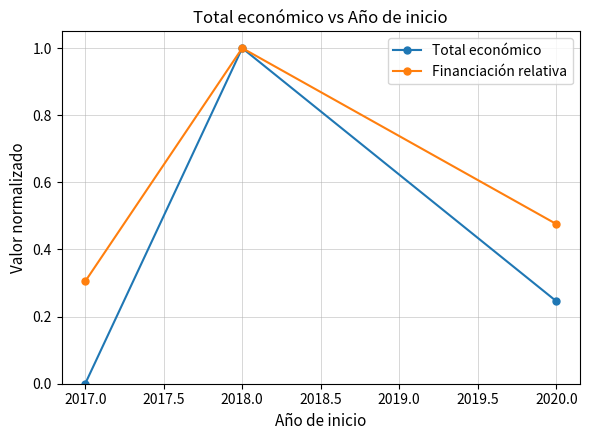

What is the maximum value for Financiación relativa?

1.0